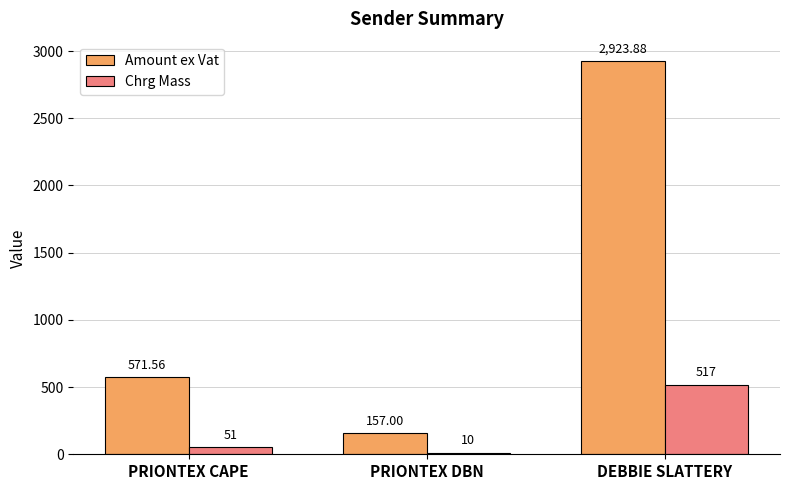

Reading left to right, transcribe all the data shown in this chart.

Amount ex Vat: 571.6	157.0	2923.9
Chrg Mass: 51.0	10.0	517.0